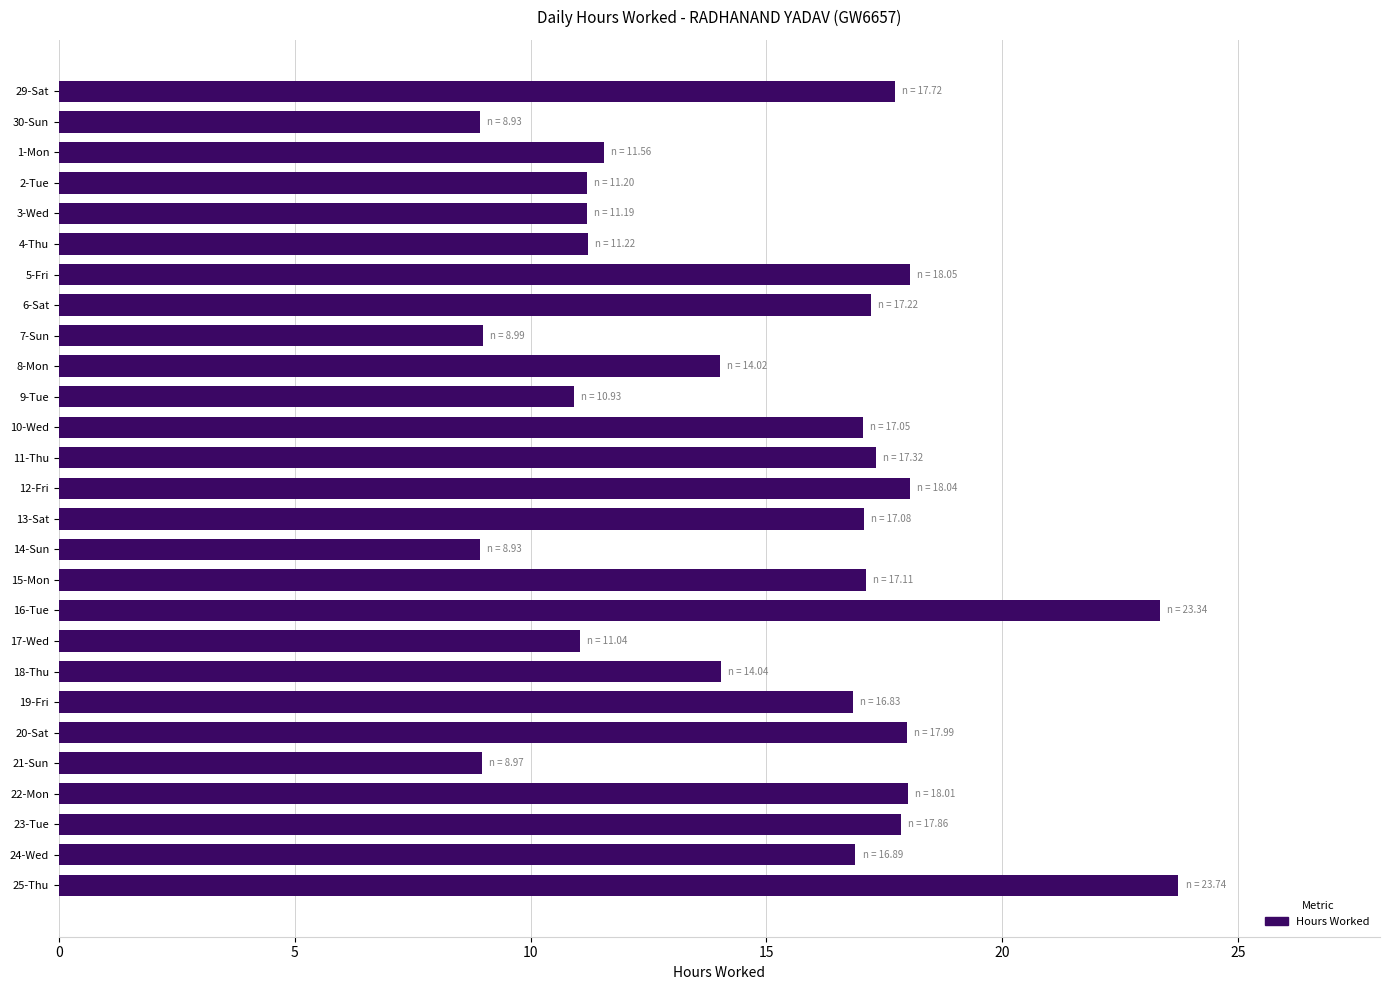

The value at 2-Tue is 11.2. True or false?

True